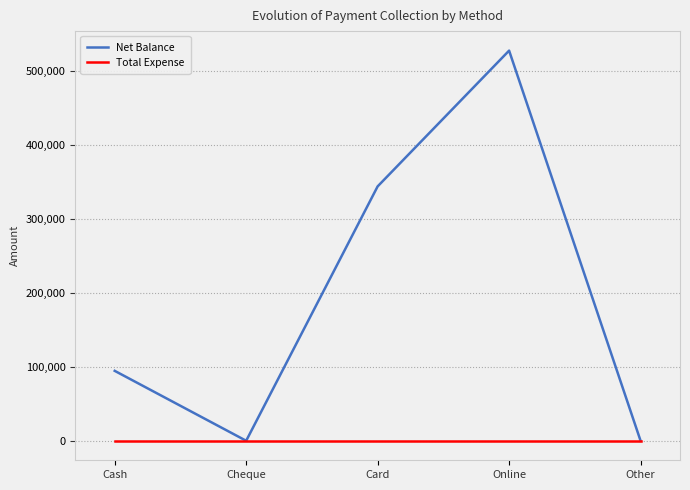

List the series in order of their peak value, lowest first.

Total Expense, Net Balance